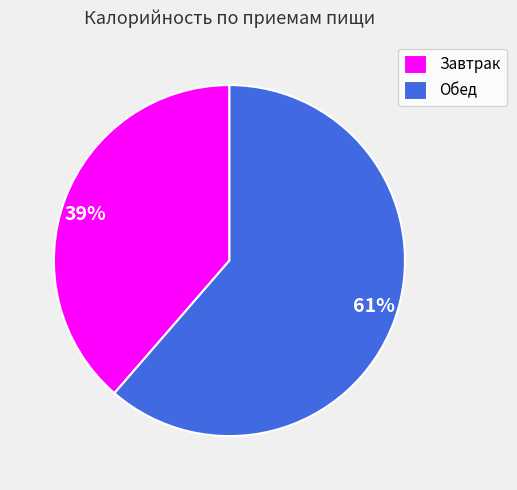

Combined, do Обед and Завтрак account for over 50%?

Yes